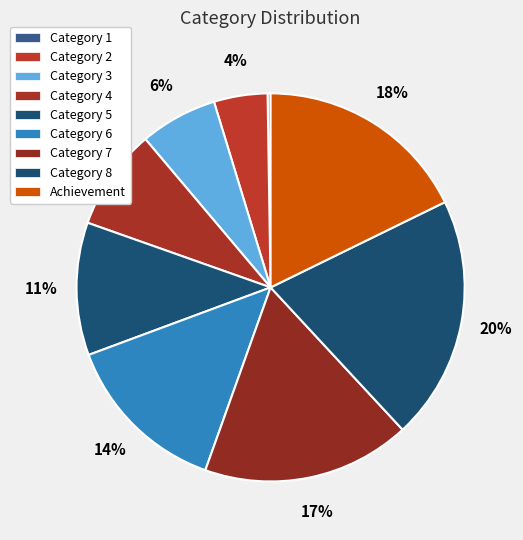

Between Category 8 and Category 2, which is larger?

Category 8